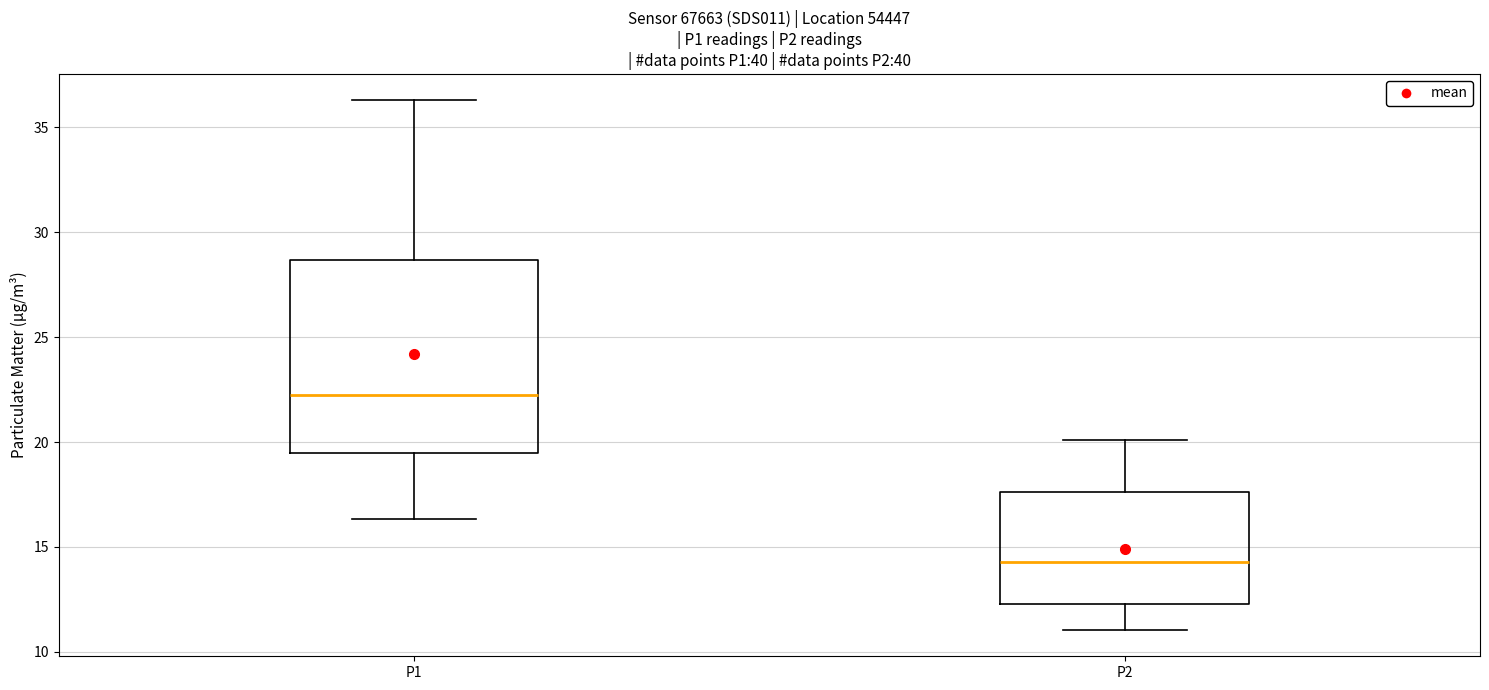

Which box is the tallest, from its lower edge to its upper edge?

P1